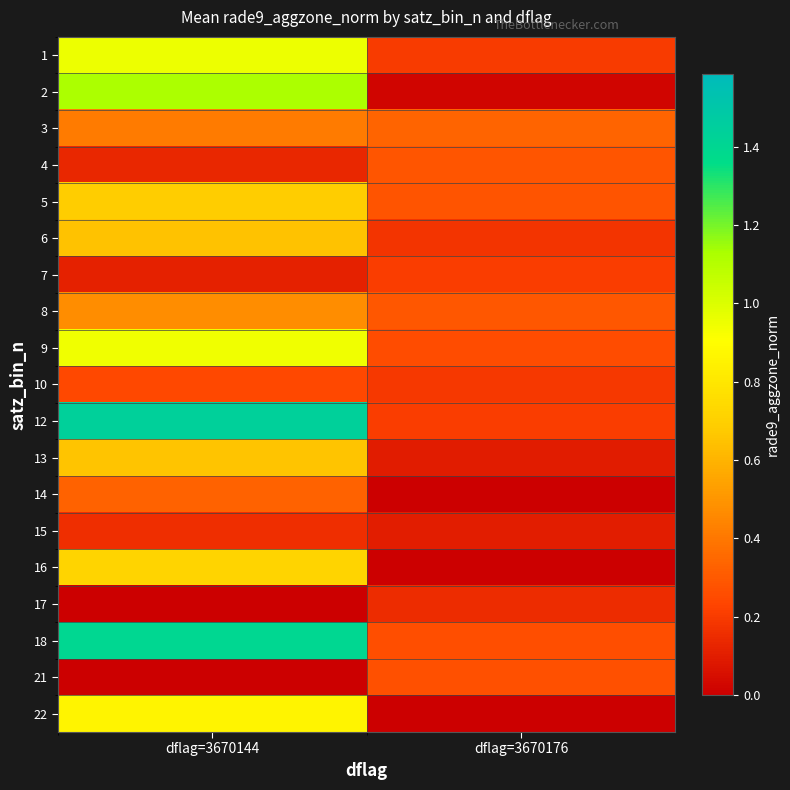

Rank the series by their maximum value, from lowest to highest.

17, 15, 7, 10, 21, 4, 14, 3, 8, 6, 13, 5, 16, 22, 9, 1, 2, 18, 12